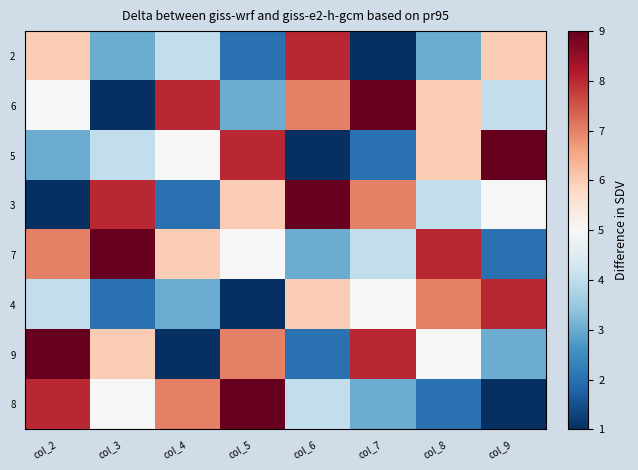

Rank the series at col_5 from lowest to highest value.

4, 2, 6, 7, 3, 9, 5, 8